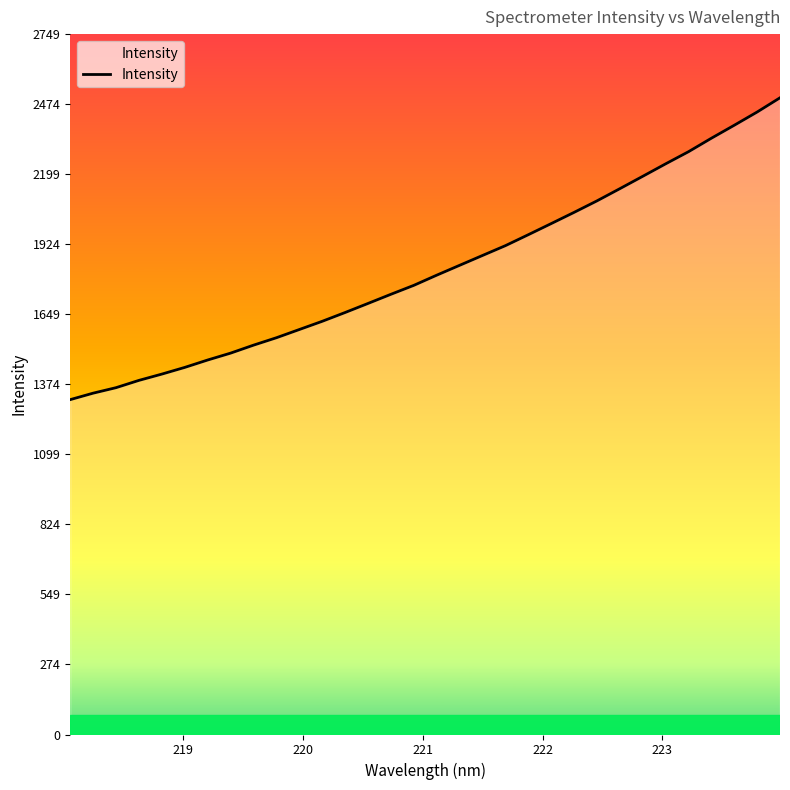

What is the smallest value displayed?

1314.5